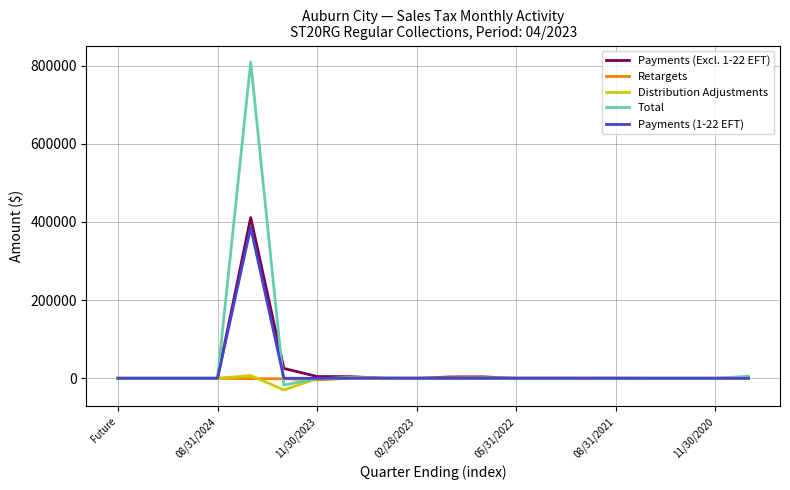

What is the minimum value shown in the chart?

-29773.7